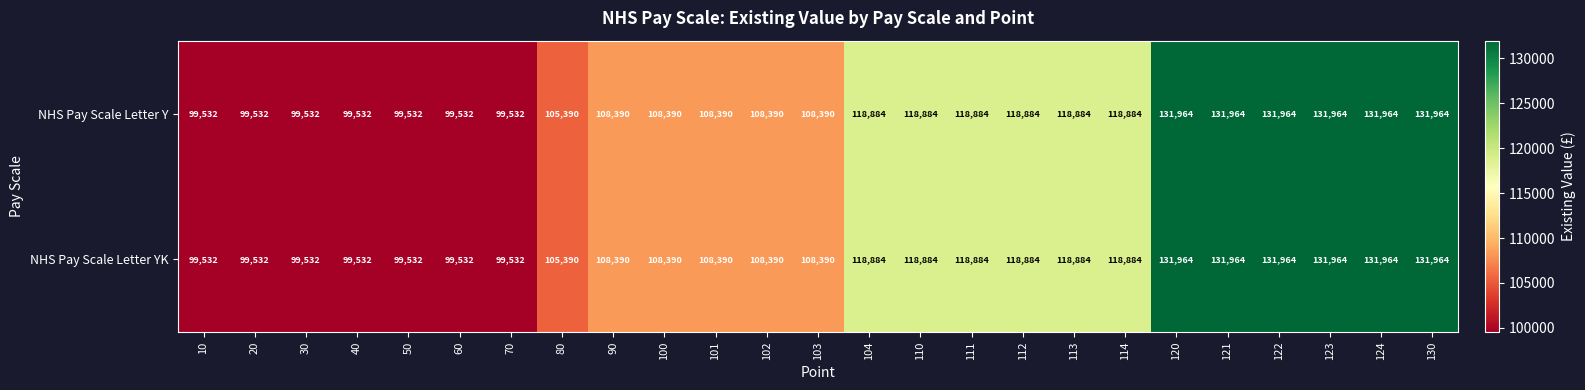

What value does the NHS Pay Scale Letter Y series have at 121, to the nearest 10?

131960